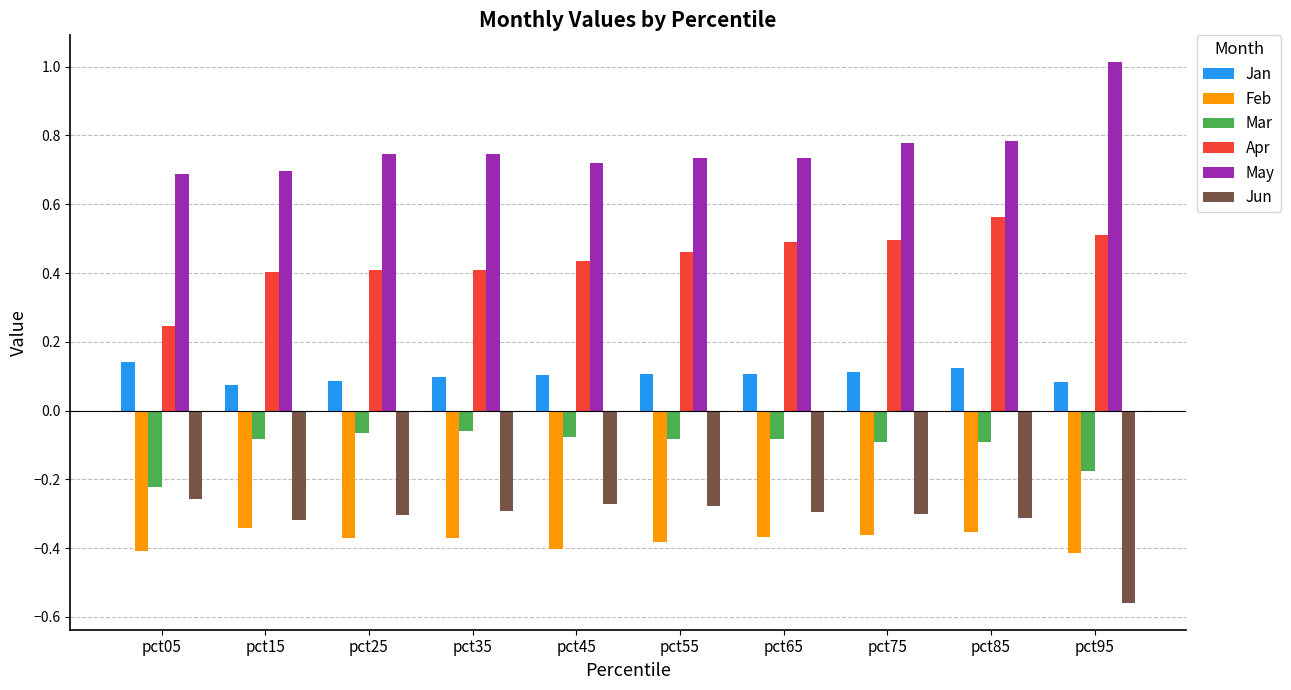

What is the difference between the highest and lowest values at pct85?

1.1